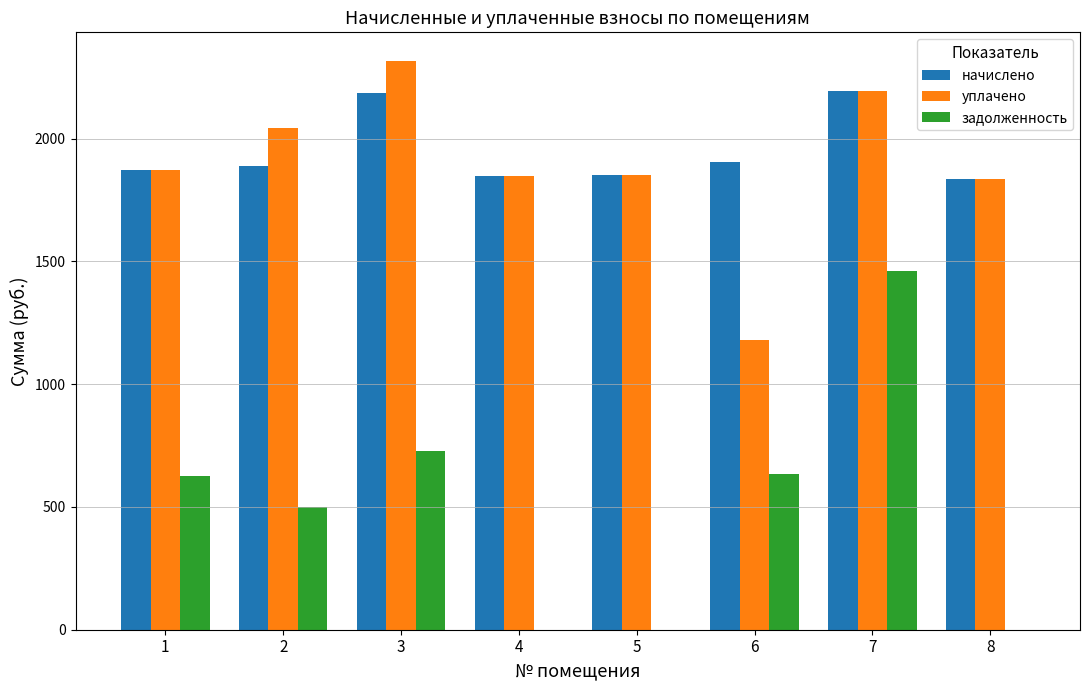

What is the total value across all series at 2?

4431.6